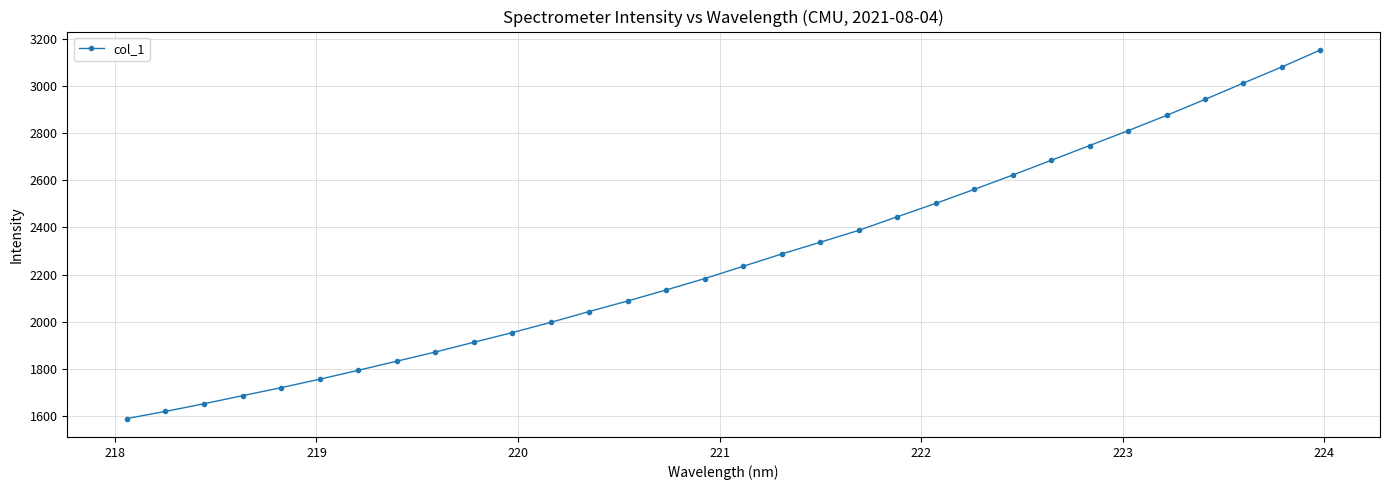

True or false: there are more than 2 points higher than both neighbors.

False